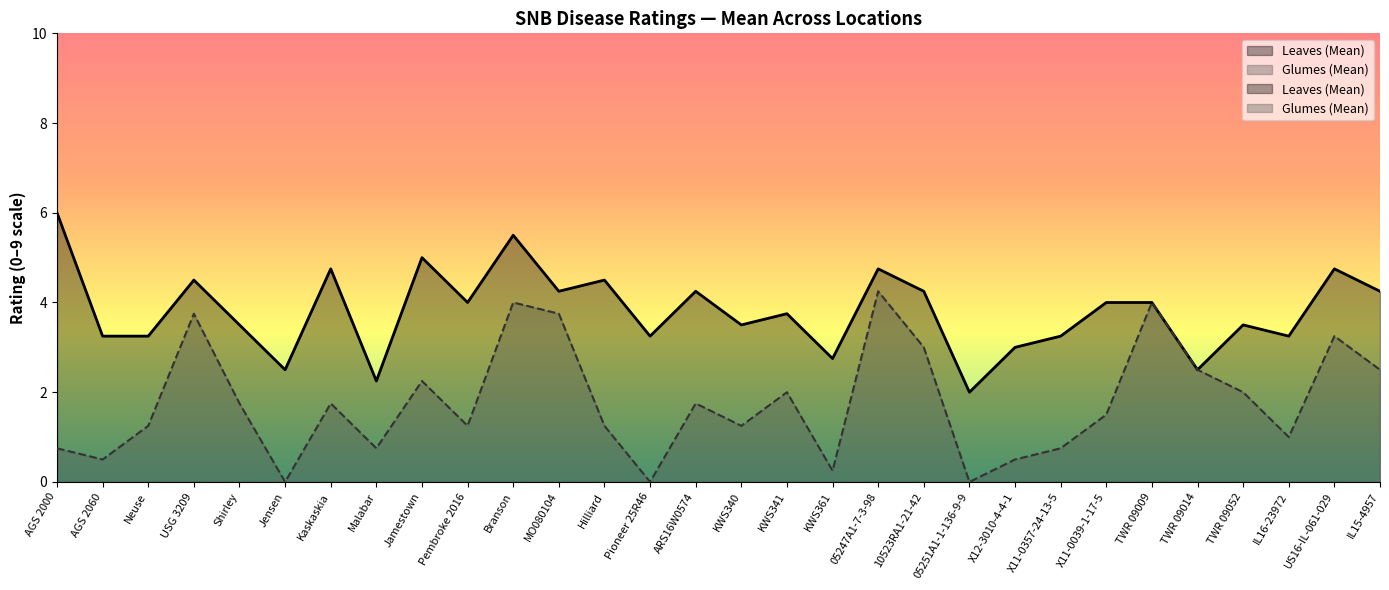

Reading right to left, what are all the values shown in this chart?

Leaves (Mean): 4.2	4.8	3.2	3.5	2.5	4.0	4.0	3.2	3.0	2.0	4.2	4.8	2.8	3.8	3.5	4.2	3.2	4.5	4.2	5.5	4.0	5.0	2.2	4.8	2.5	3.5	4.5	3.2	3.2	6.0
Glumes (Mean): 2.5	3.2	1.0	2.0	2.5	4.0	1.5	0.8	0.5	0.0	3.0	4.2	0.2	2.0	1.2	1.8	0.0	1.2	3.8	4.0	1.2	2.2	0.8	1.8	0.0	1.8	3.8	1.2	0.5	0.8